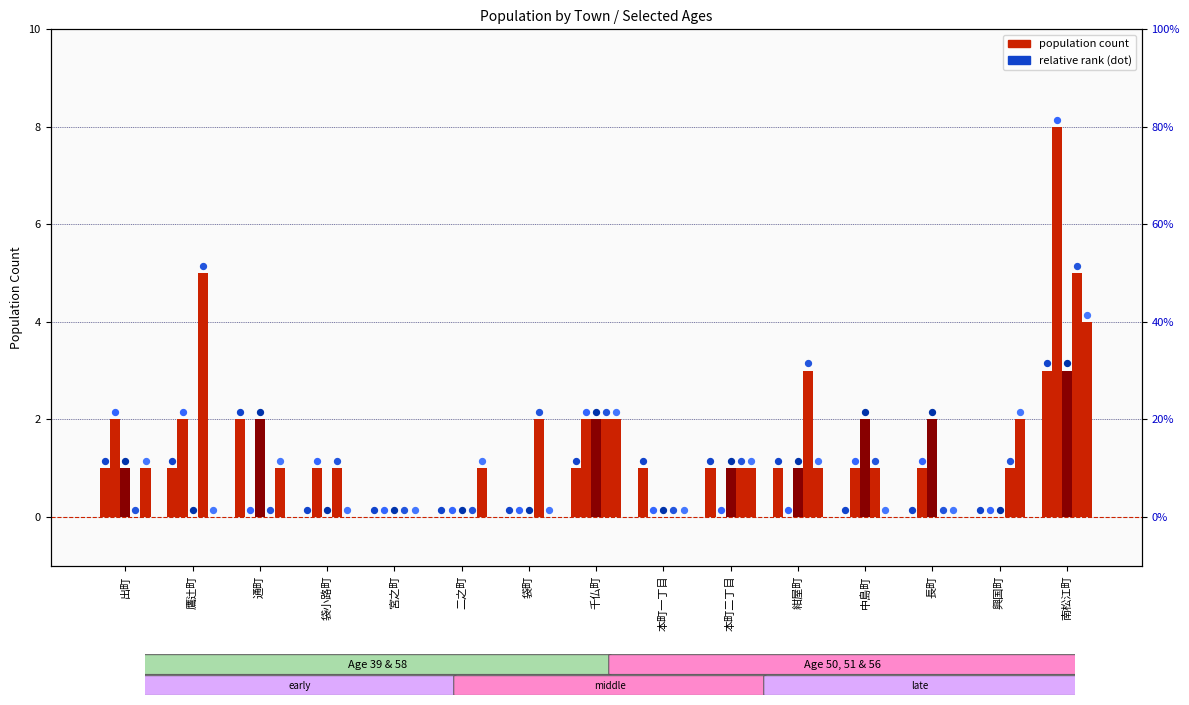

Is the value of 58歳 at 本町一丁目 greater than the value of 39歳 at 鷹辻町?

No